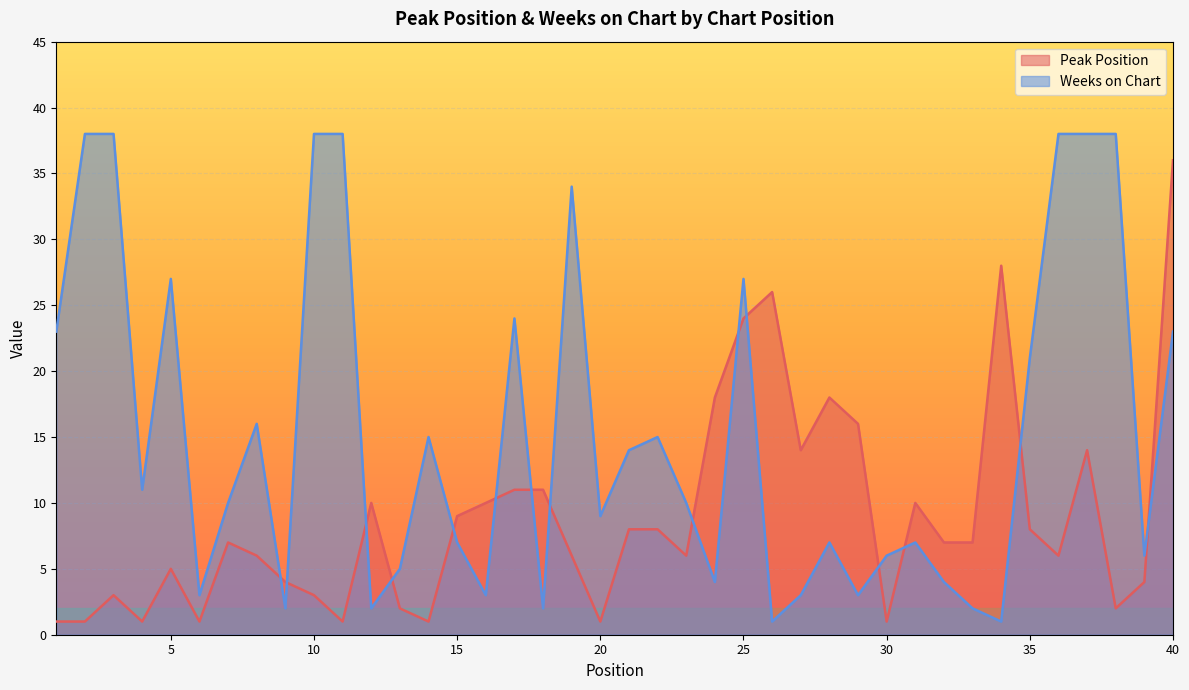

What is the average value of the Peak Position series?

9